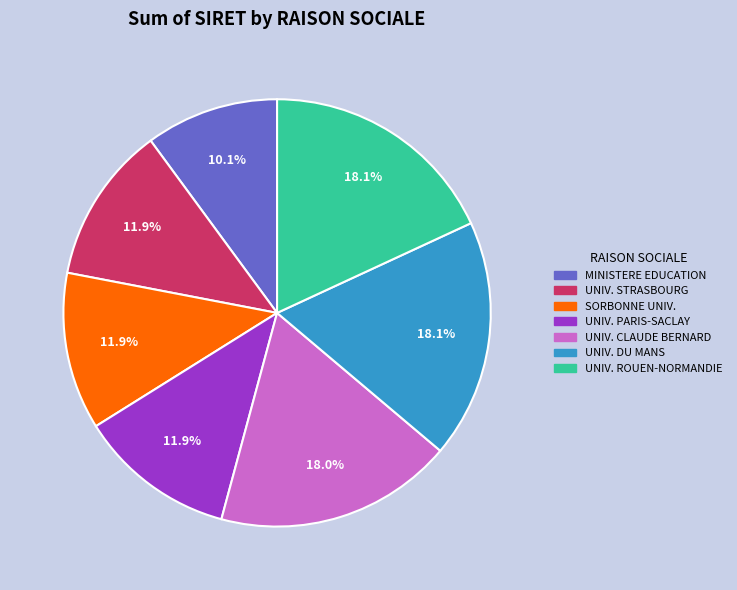

What is the smallest slice in the pie chart?

MINISTERE EDUCATION